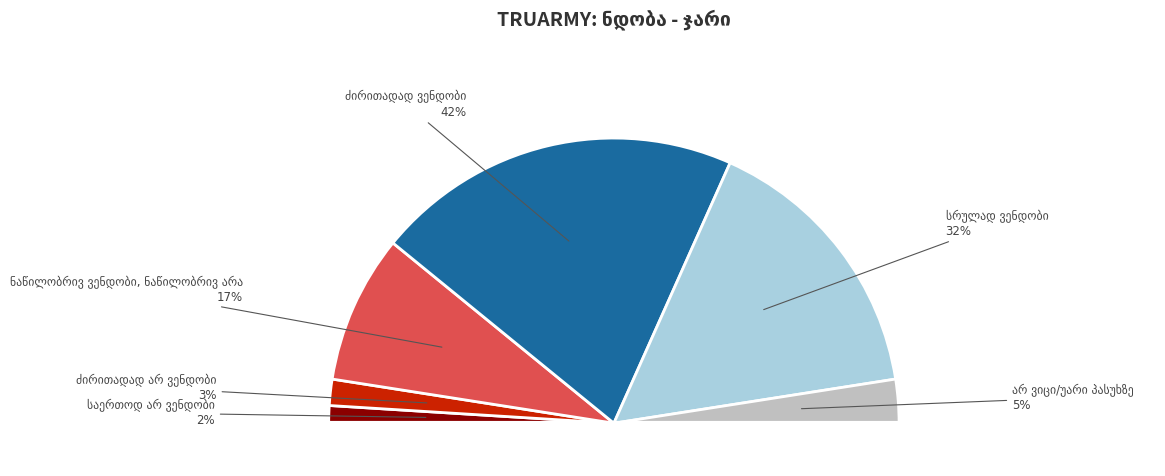

How many slices are in this pie chart?

6